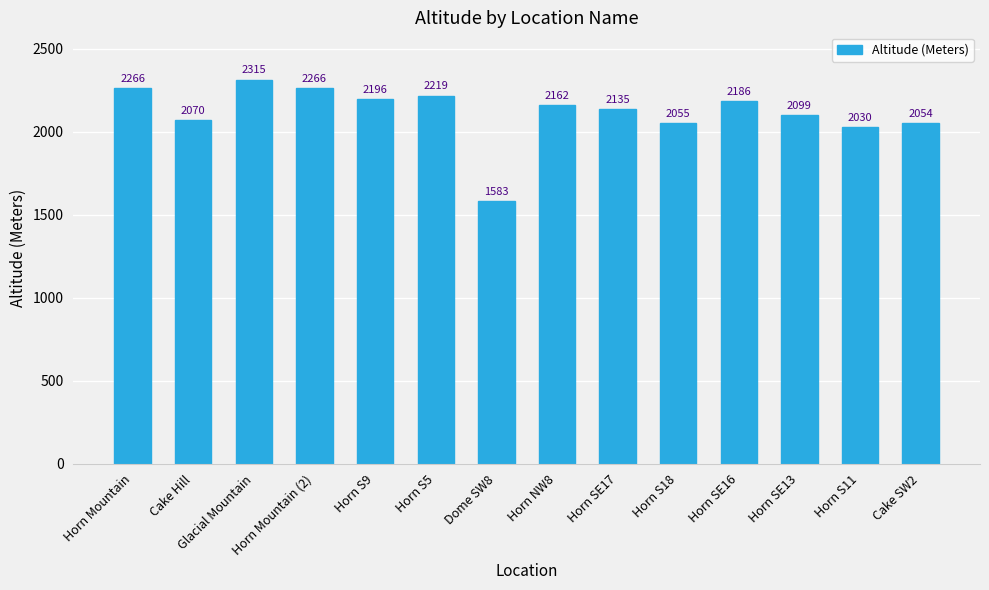

What is the ratio of the value at Horn NW8 to the value at Horn SE17?

1.0